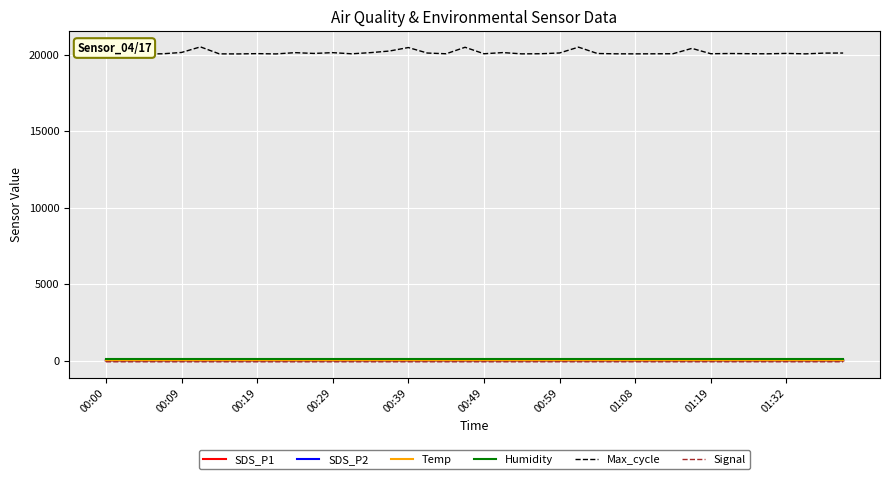

Which category has the highest value in the SDS_P1 series?

00:09